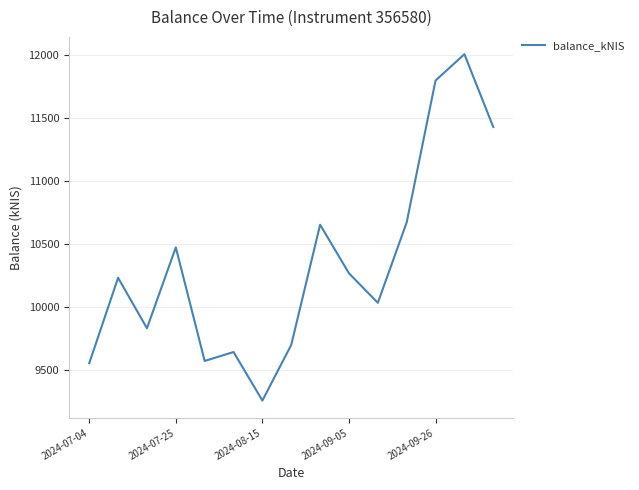

Reading right to left, extract all data points from this chart.

11426.2	12003.7	11794.9	10669.8	10031.7	10266.0	10651.2	9697.9	9256.5	9641.4	9570.5	10471.6	9830.1	10230.4	9552.3